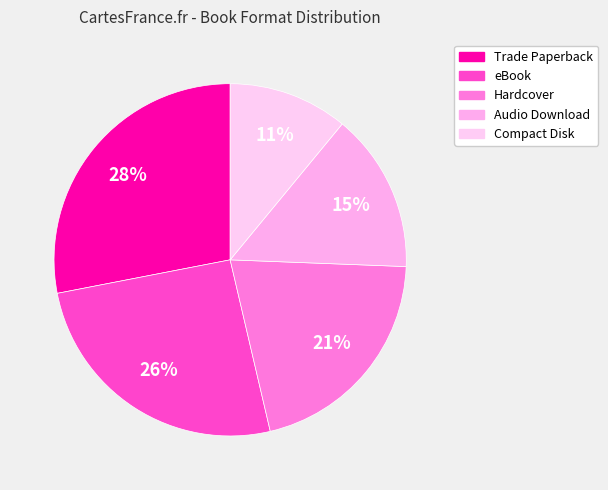

Which category has the biggest portion of the pie?

Trade Paperback